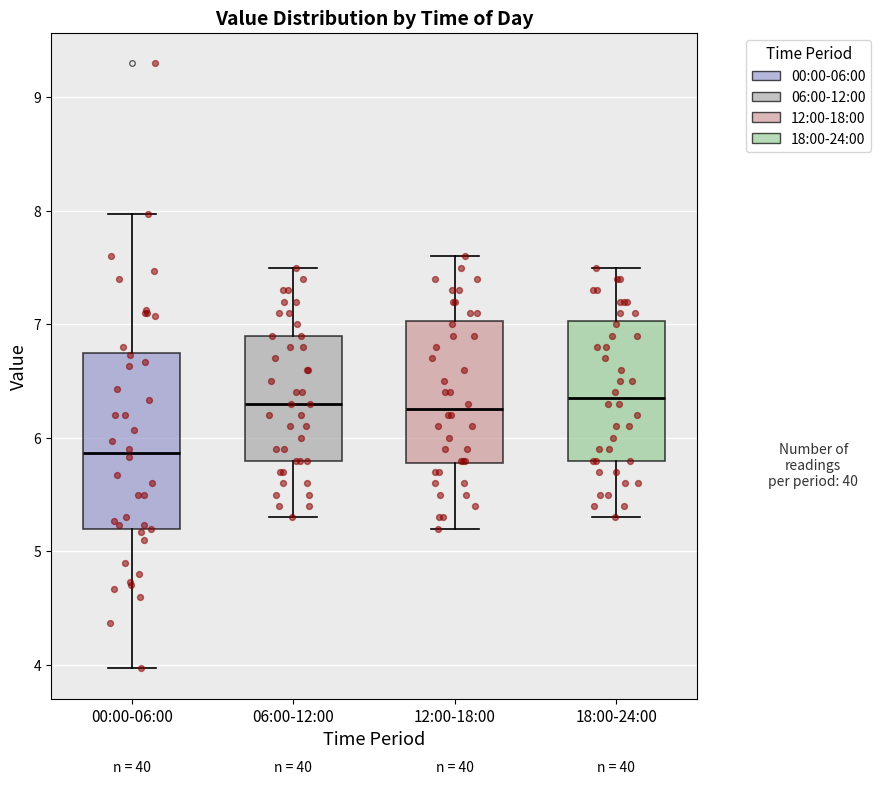

Which box's median line is the lowest?

00:00-06:00